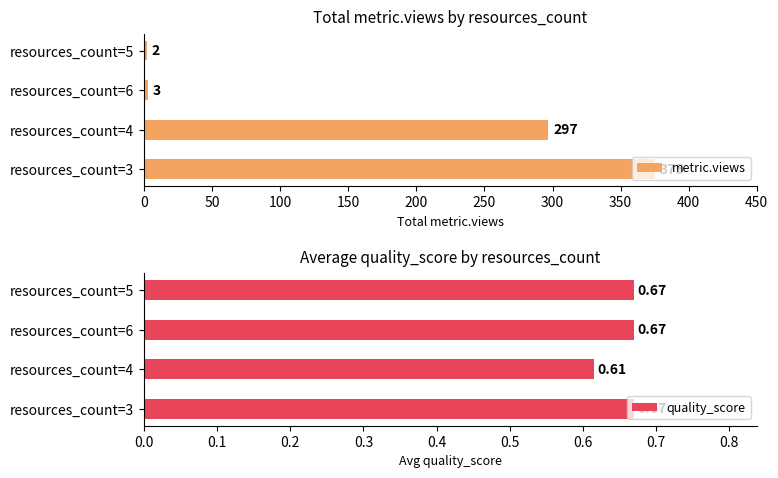

How many values in the metric.views series are below 297?

2